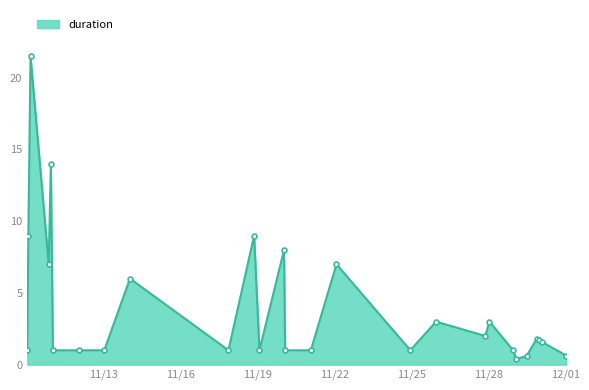

What is the difference between the maximum and minimum values?

21.1